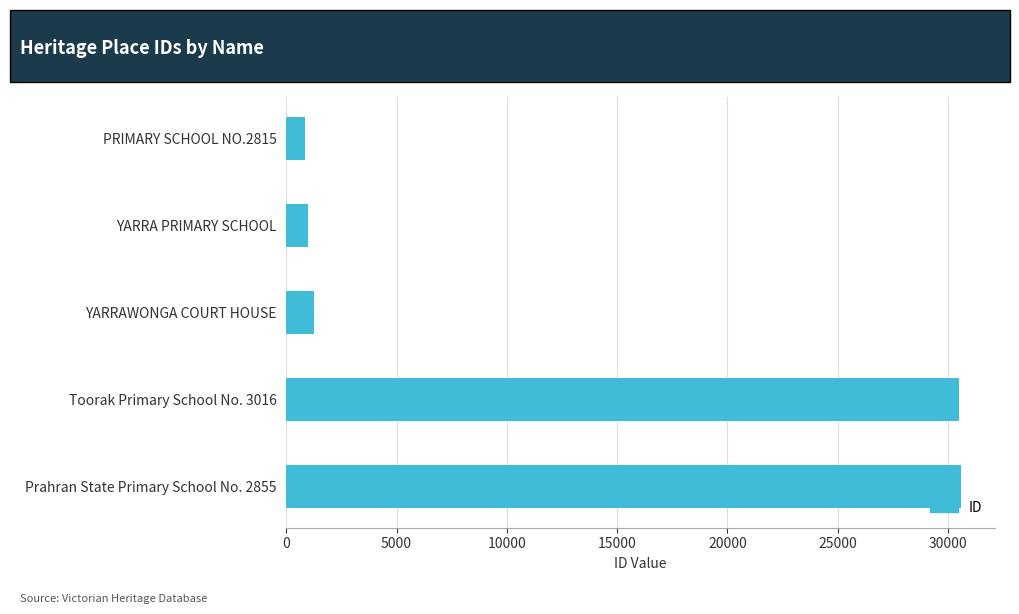

What is the change in value from YARRAWONGA COURT HOUSE to Toorak Primary School No. 3016?

+29241